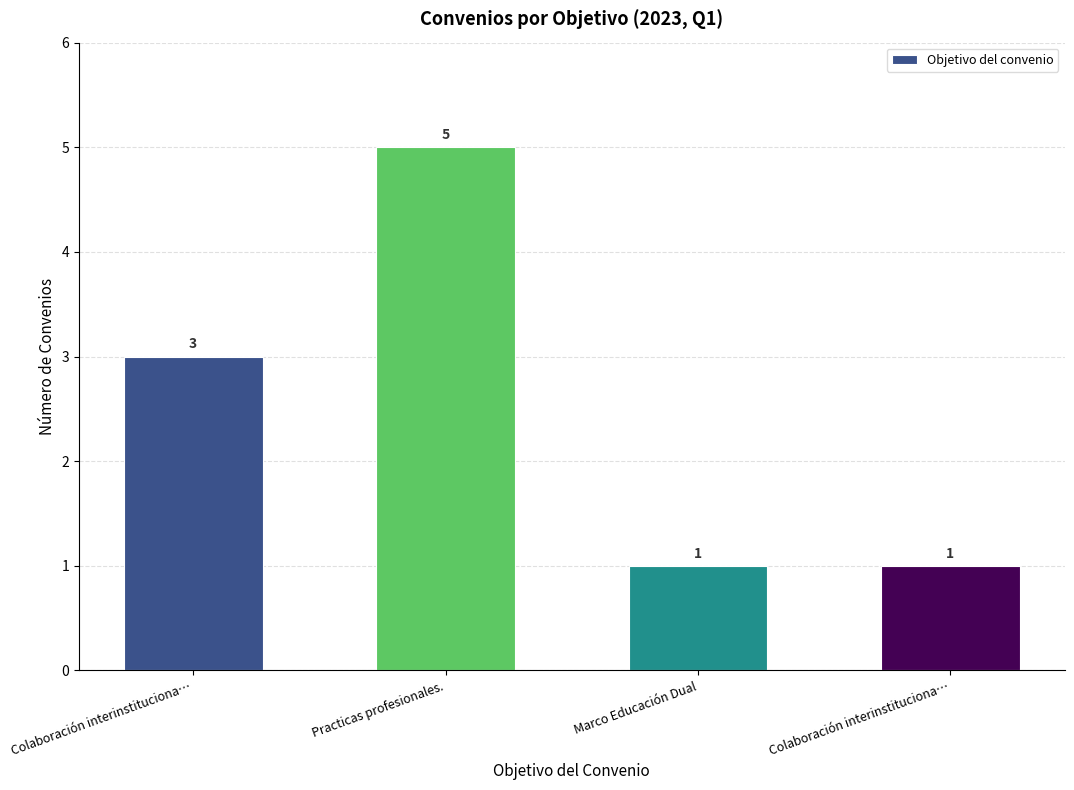

Reading right to left, transcribe all the data shown in this chart.

Colaboración interinstituciona…=1	Marco Educación Dual=1	Practicas profesionales.=5	Colaboración interinstituciona…=3